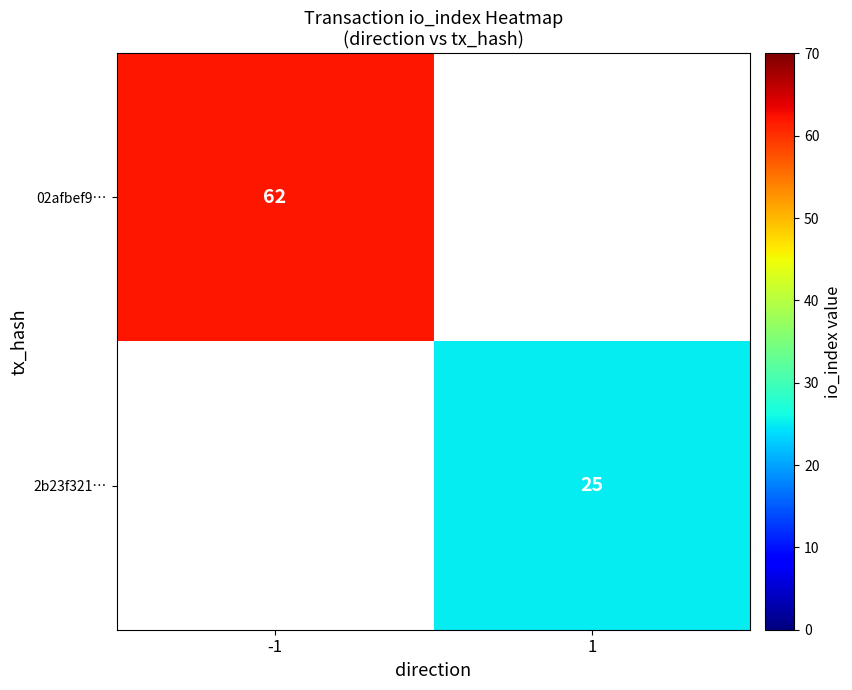

At how many categories does at least one series exceed 25?

1